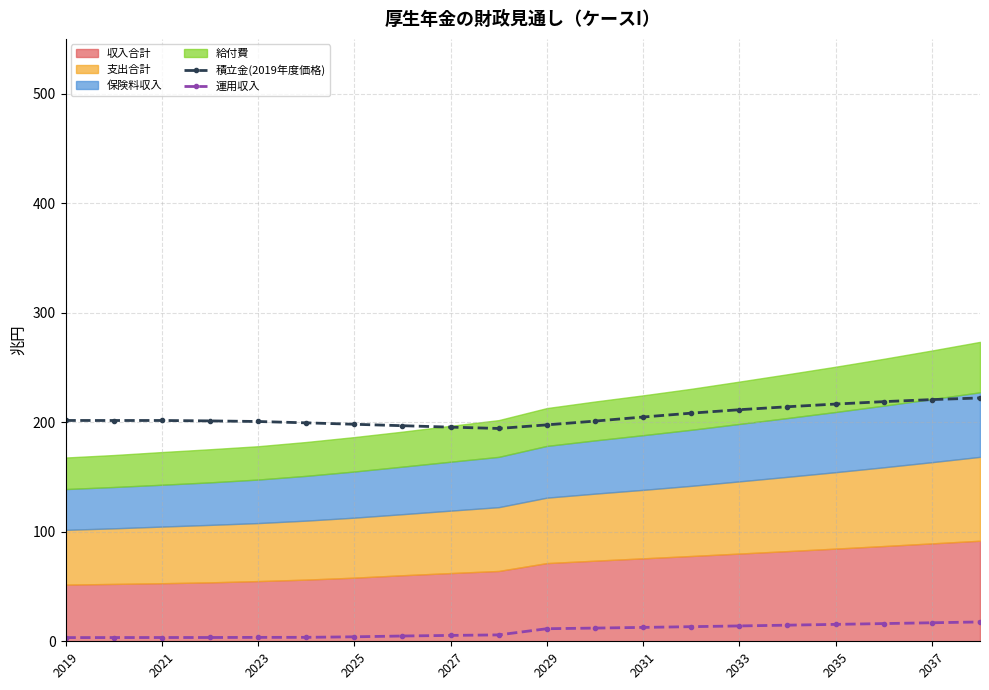

True or false: 運用収入 and 積立金(2019年度価格) intersect in this chart.

False